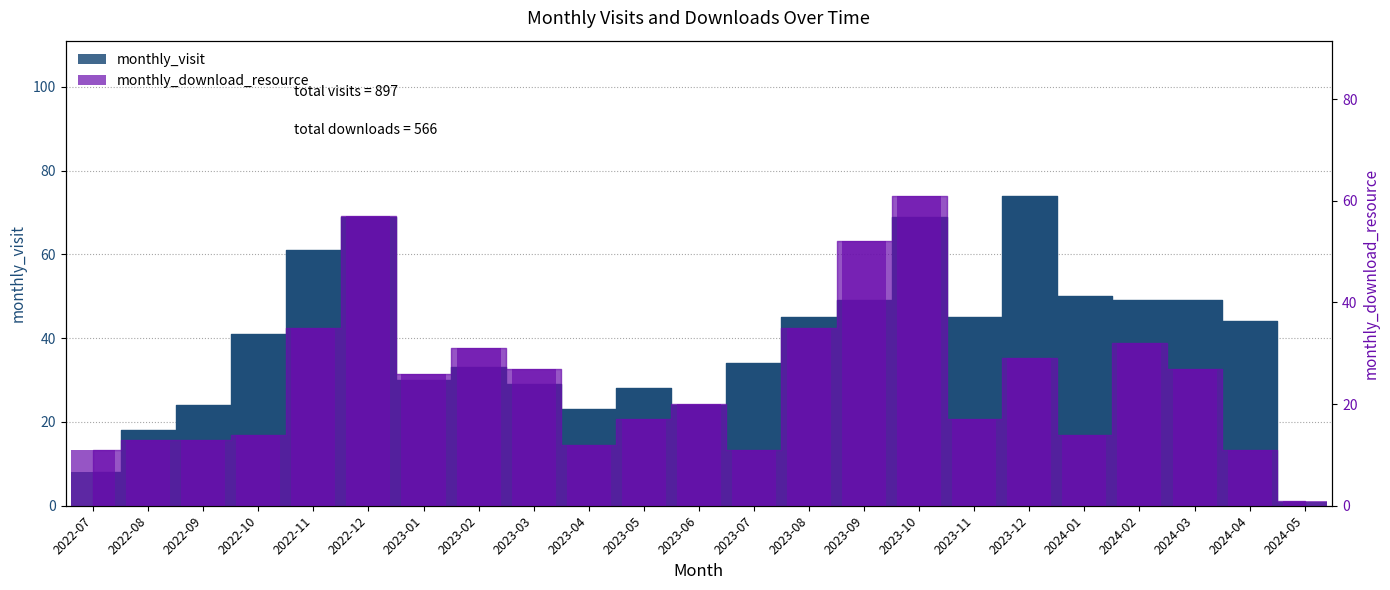

Which category has the highest value in the monthly_visit series?

2023-12